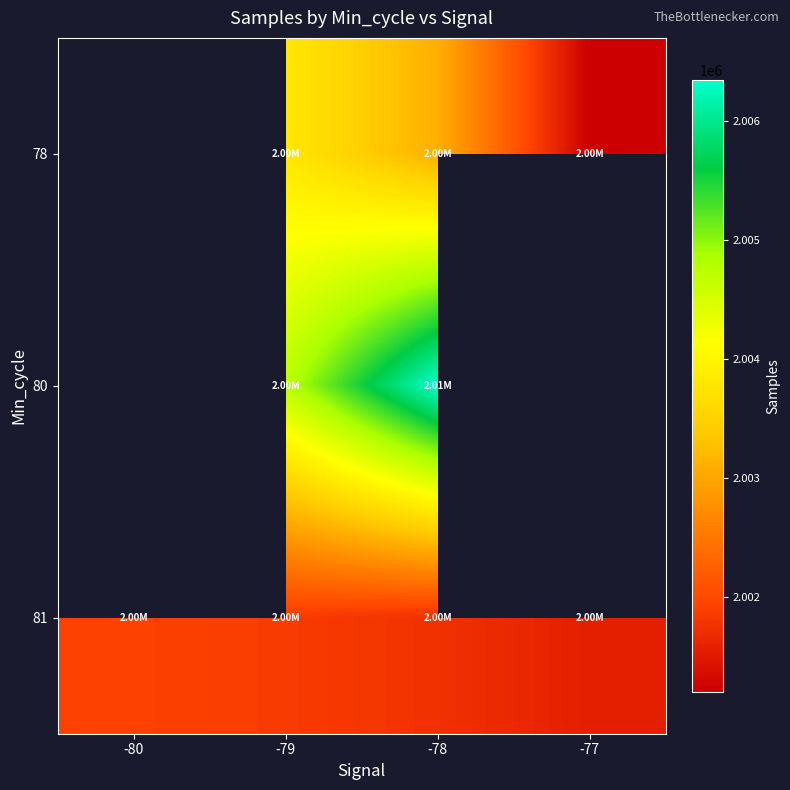

The 80 series shows 2006347.2 at -78. True or false?

True